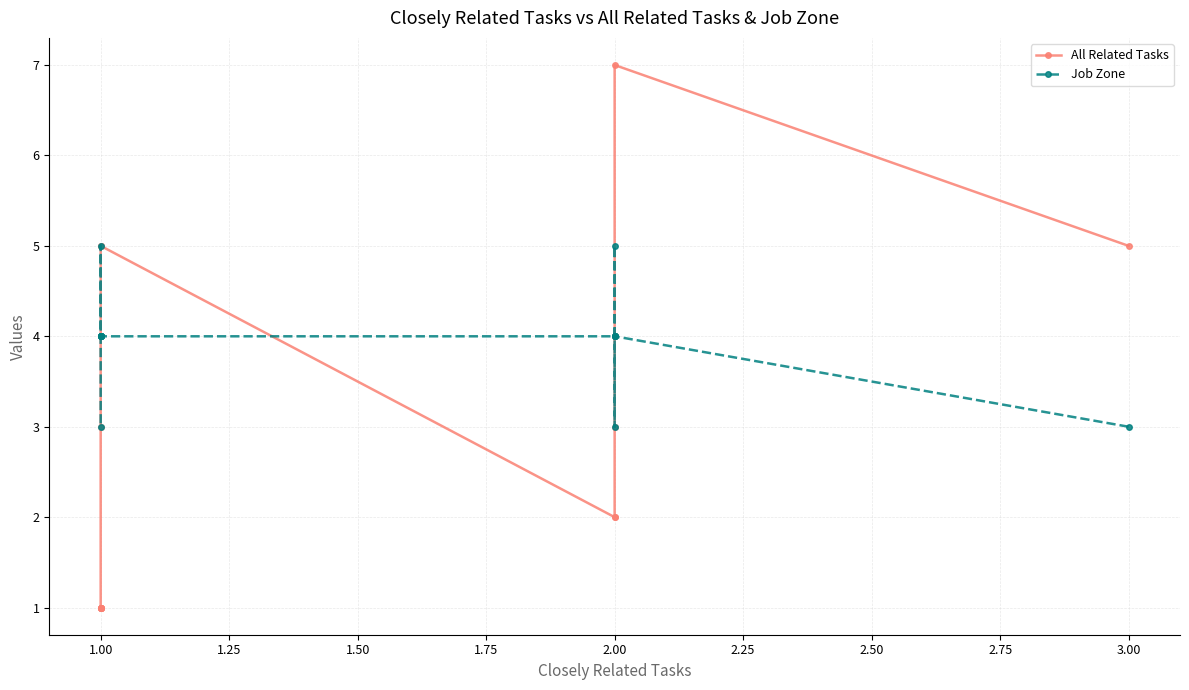

What is the highest value of the Job Zone series?

5